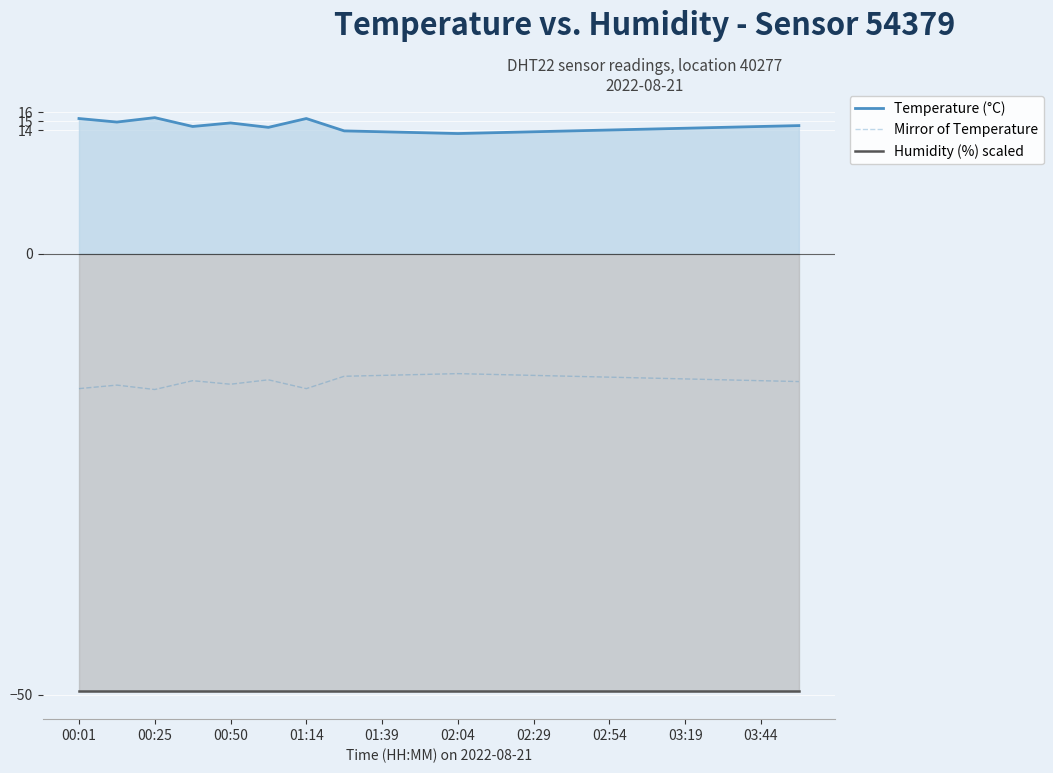

What is the smallest value displayed?

-49.5